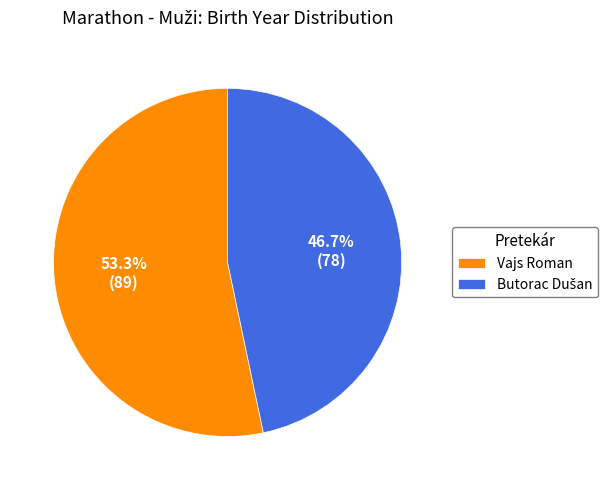

What percentage is NOT represented by Vajs Roman?

46.7%